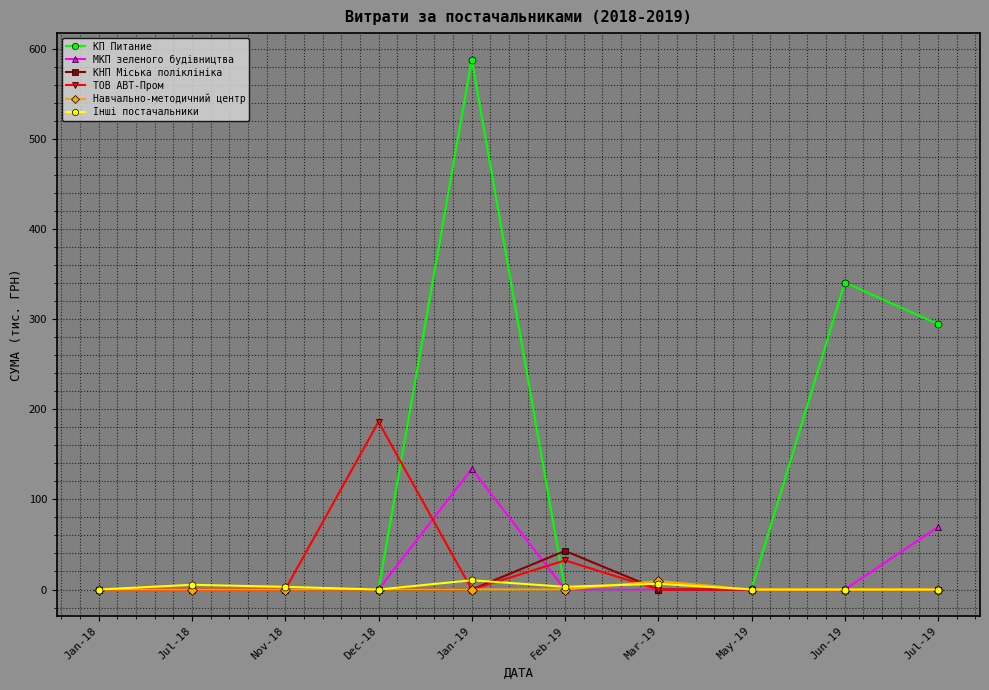

What are all the series names shown in the legend?

КП Питание, МКП зеленого будівництва, КНП Міська поліклініка, ТОВ АВТ-Пром, Навчально-методичний центр, Інші постачальники